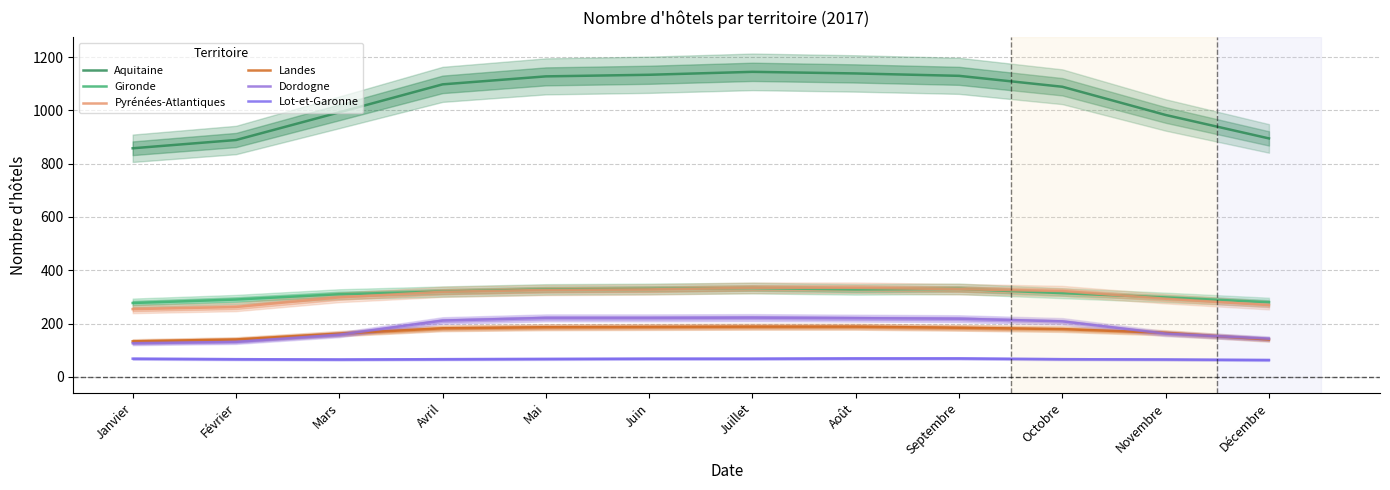

Reading left to right, list all the values displayed in this chart.

Aquitaine: 858	889	993	1098	1128	1134	1145	1139	1130	1089	983	895
Gironde: 277	290	310	320	328	330	333	328	330	314	298	280
Pyrénées-Atlantiques: 254	262	298	319	326	328	334	334	329	322	293	269
Landes: 133	140	162	182	186	187	188	188	184	179	165	140
Dordogne: 126	131	158	211	221	221	222	220	218	208	162	143
Lot-et-Garonne: 68	66	65	66	67	68	68	69	69	66	65	63